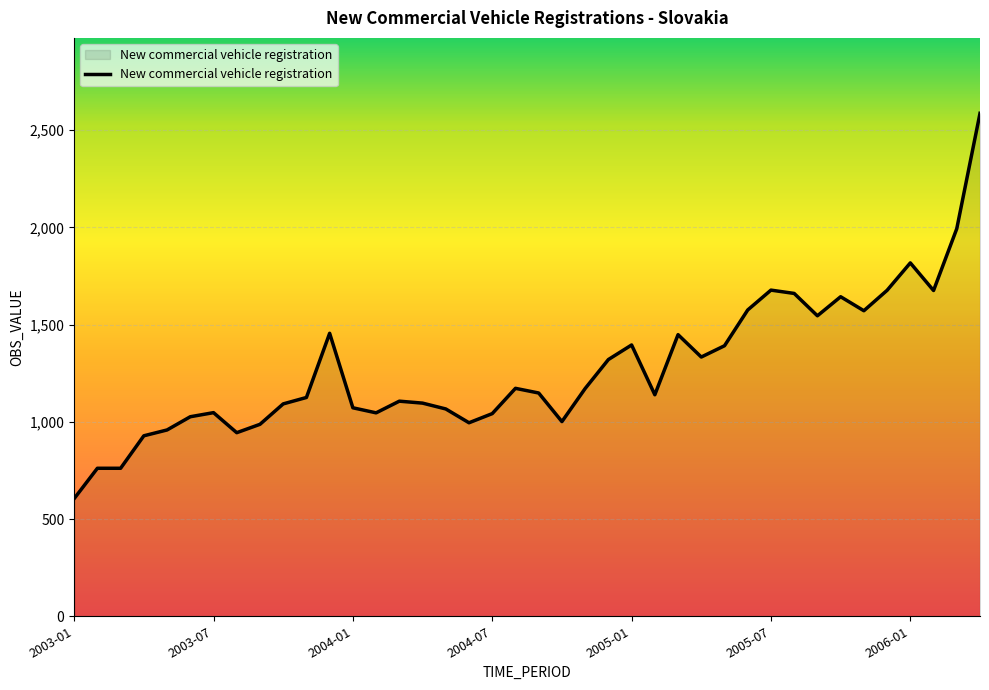

What is the difference between the maximum and minimum values?

1981